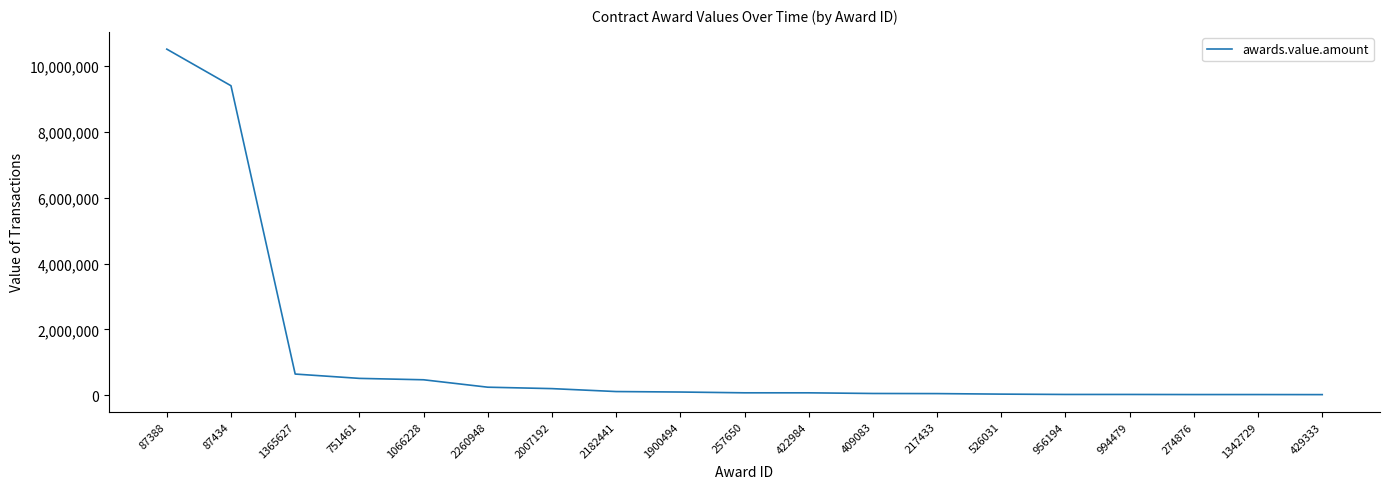

What is the smallest value displayed?

25000.0